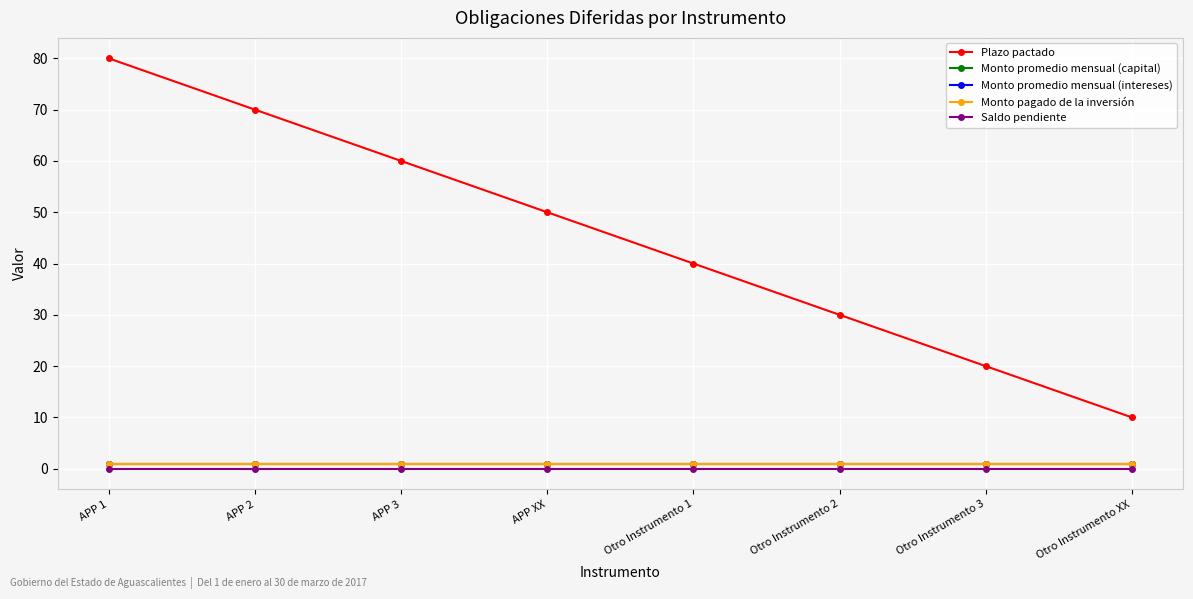

Which series has the largest total across all categories?

Plazo pactado